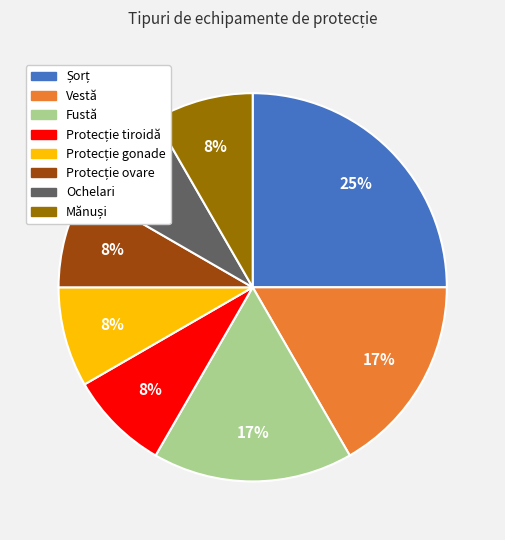

To the nearest percent, what portion does Ochelari represent?

8%